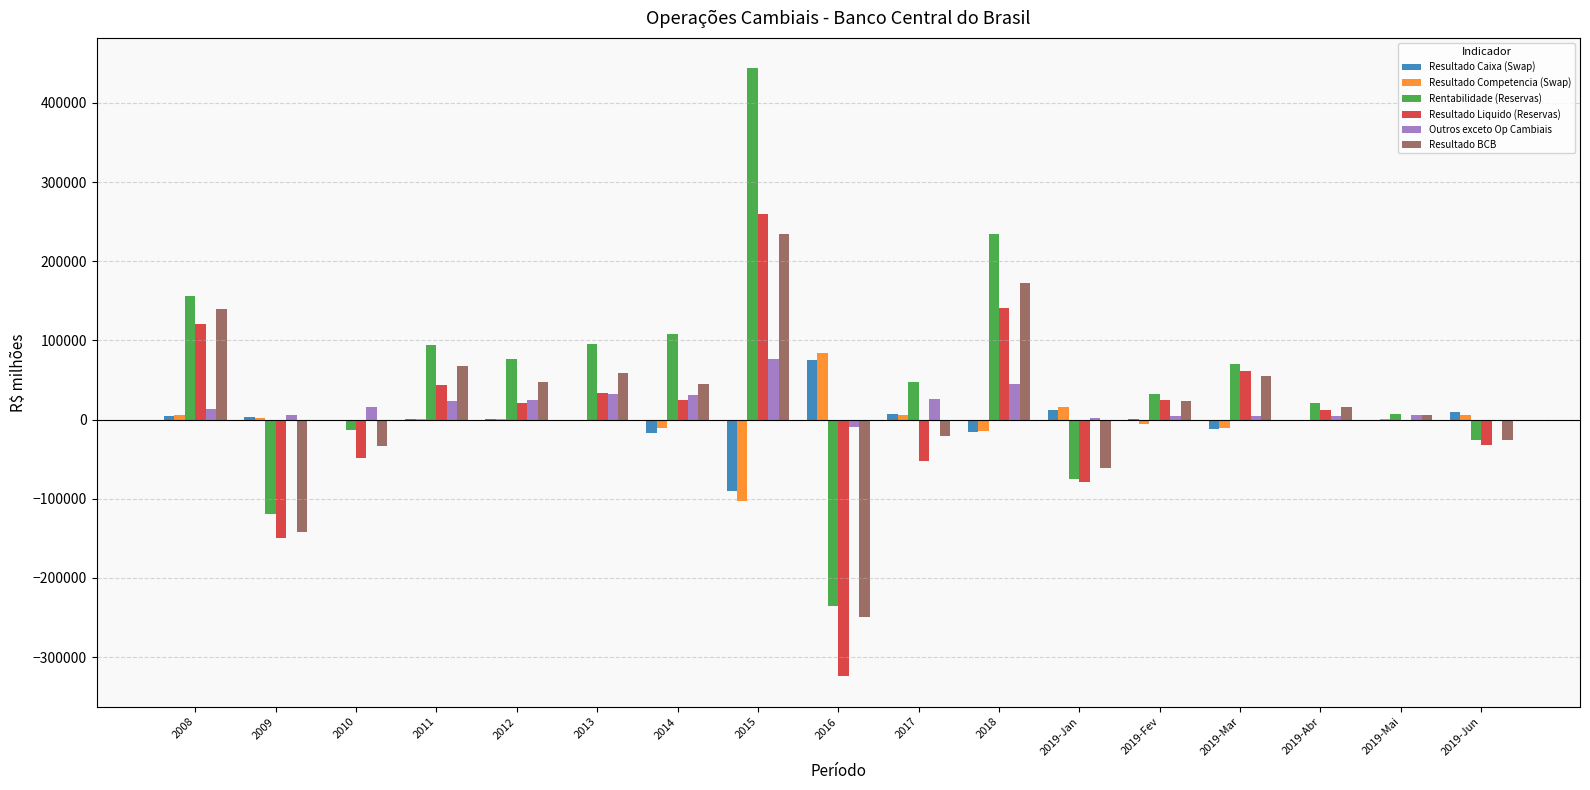

What is the sum of all Resultado Liquido (Reservas) values?

58027.9